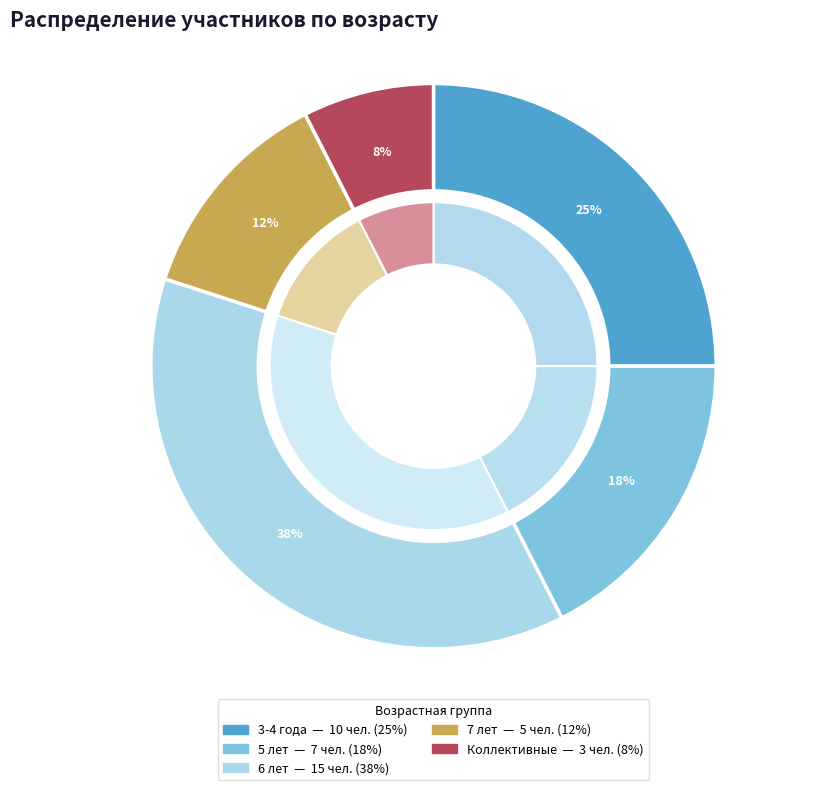

Rank the categories by value from highest to lowest.

6 лет, 3-4 года, 5 лет, 7 лет, Коллективные